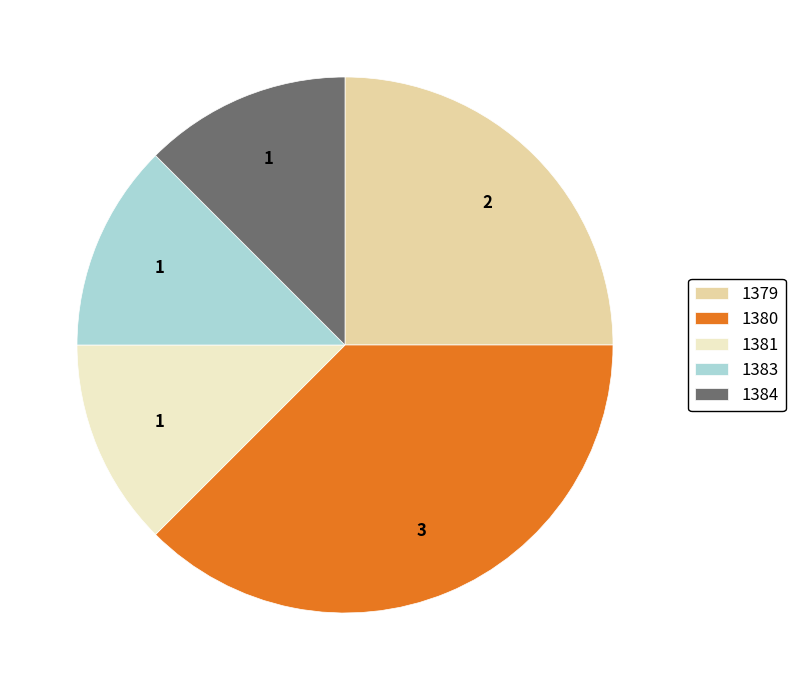

True or false: 1384 accounts for 12% of the total.

True